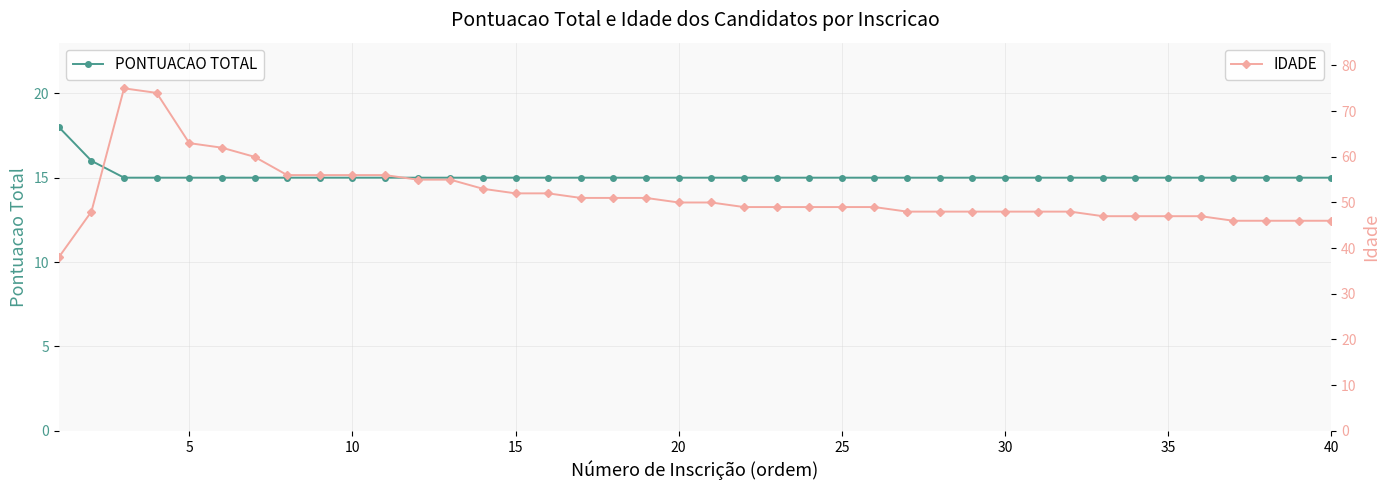

Which series has the widest spread of values?

IDADE